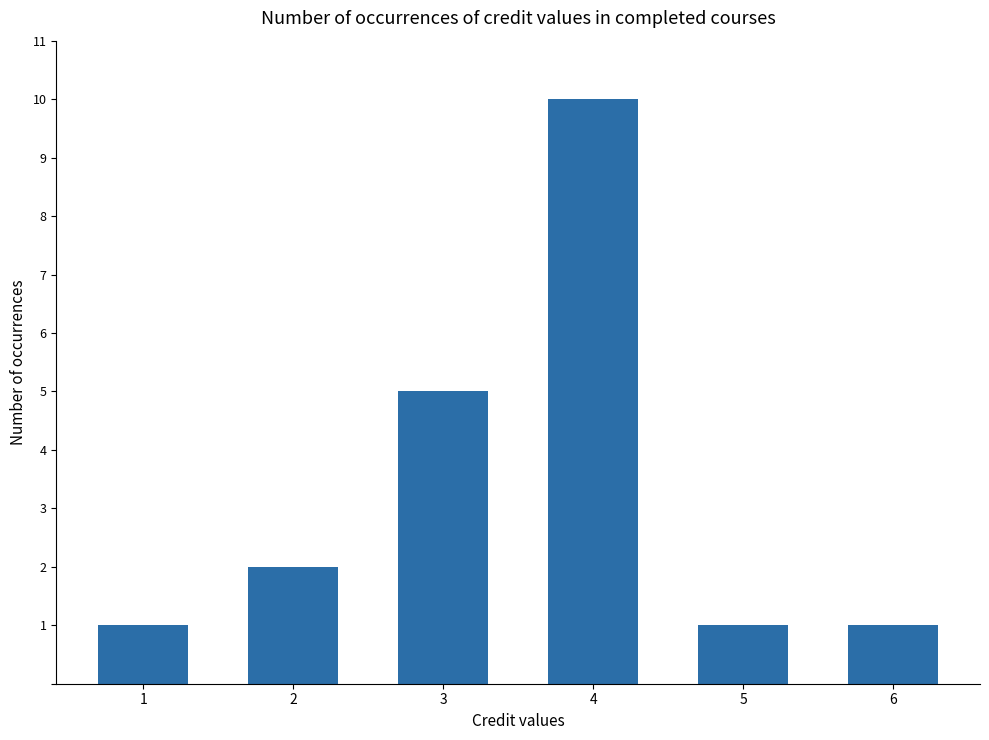

What is the value of the 2nd bar from the left?

2